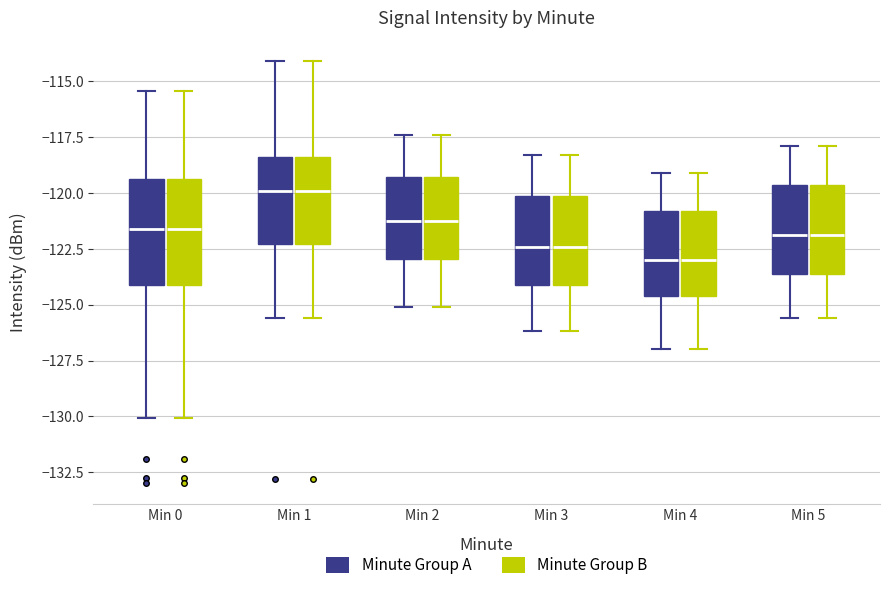

Reading left to right, read every box against the y-axis: the position of its median line, the range the box covers, and the ends of its whiskers. The values are not printed on the chart, so give them approximately, as read against the axis.

Min 0 (Minute Group A): median -121.5, box -124.0 to -119.5, whiskers -130.0 to -115.5
Min 0 (Minute Group B): median -121.5, box -124.0 to -119.5, whiskers -130.0 to -115.5
Min 1 (Minute Group A): median -120.0, box -122.5 to -118.5, whiskers -125.5 to -114.0
Min 1 (Minute Group B): median -120.0, box -122.5 to -118.5, whiskers -125.5 to -114.0
Min 2 (Minute Group A): median -121.0, box -123.0 to -119.5, whiskers -125.0 to -117.5
Min 2 (Minute Group B): median -121.0, box -123.0 to -119.5, whiskers -125.0 to -117.5
Min 3 (Minute Group A): median -122.5, box -124.0 to -120.0, whiskers -126.0 to -118.5
Min 3 (Minute Group B): median -122.5, box -124.0 to -120.0, whiskers -126.0 to -118.5
Min 4 (Minute Group A): median -123.0, box -124.5 to -121.0, whiskers -127.0 to -119.0
Min 4 (Minute Group B): median -123.0, box -124.5 to -121.0, whiskers -127.0 to -119.0
Min 5 (Minute Group A): median -122.0, box -123.5 to -119.5, whiskers -125.5 to -118.0
Min 5 (Minute Group B): median -122.0, box -123.5 to -119.5, whiskers -125.5 to -118.0